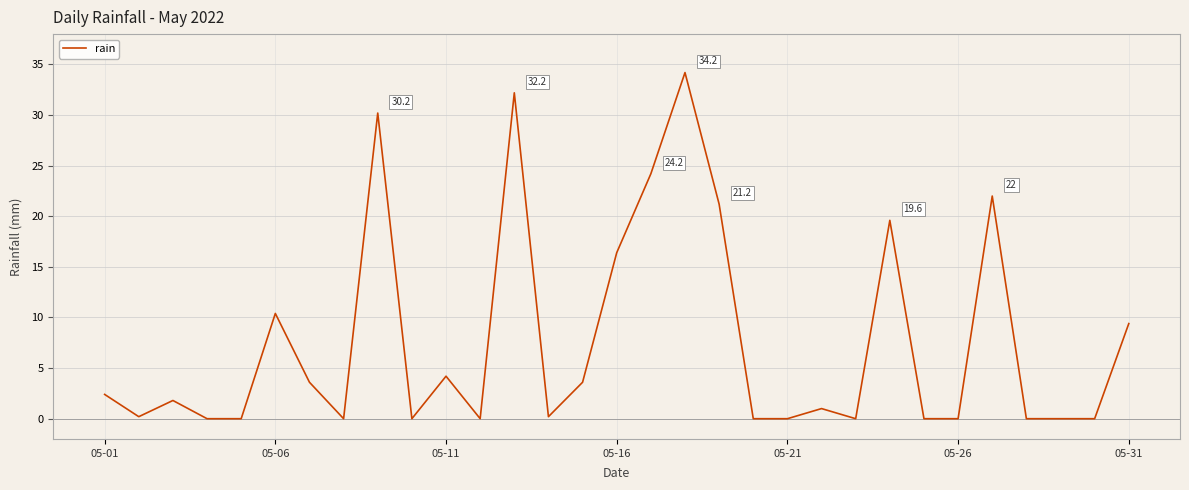

Reading right to left, extract all data points from this chart.

9.4	0.0	0.0	0.0	22.0	0.0	0.0	19.6	0.0	1.0	0.0	0.0	21.2	34.2	24.2	16.4	3.6	0.2	32.2	0.0	4.2	0.0	30.2	0.0	3.6	10.4	0.0	0.0	1.8	0.2	2.4